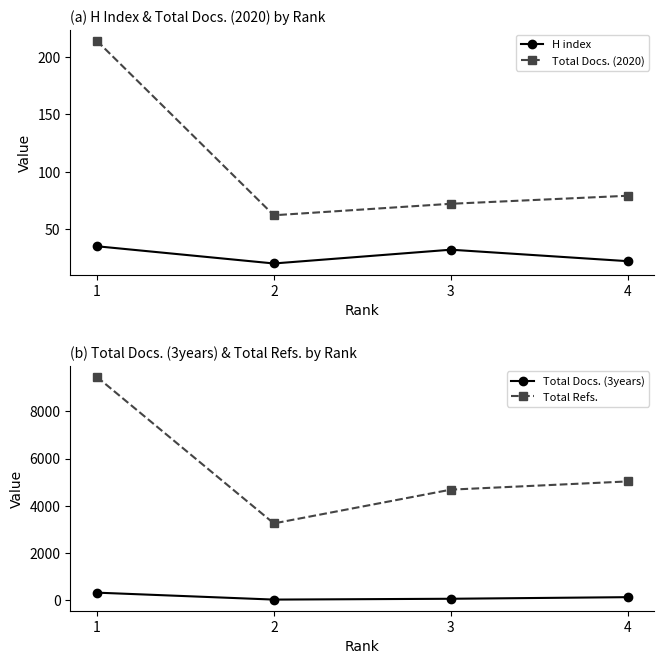

The H index series shows 22 at 4. True or false?

True